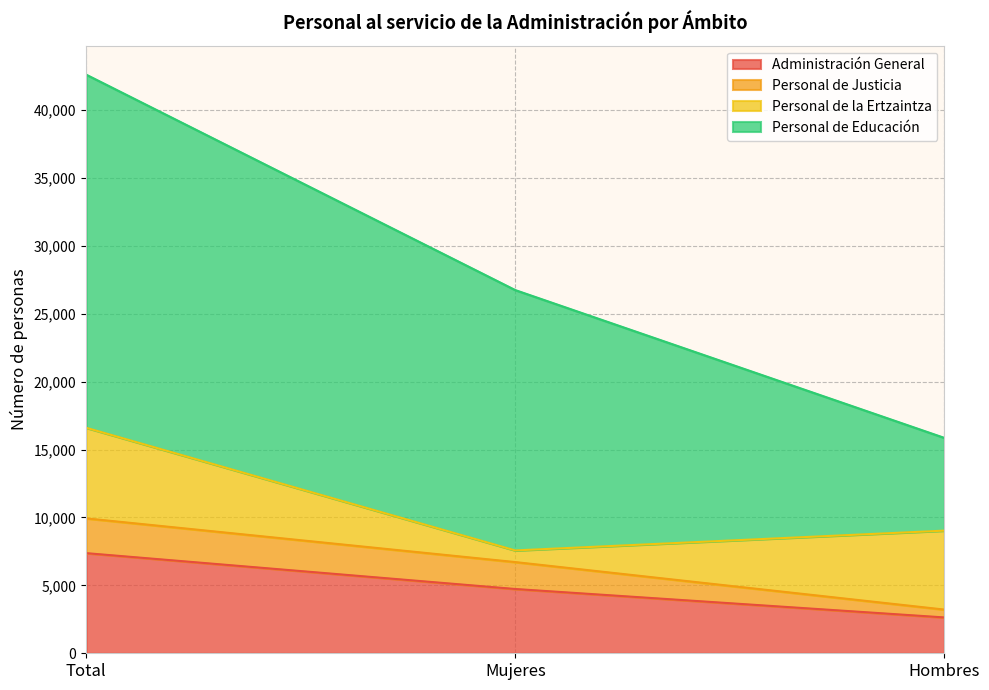

Which series has the widest spread of values?

Personal de Educación